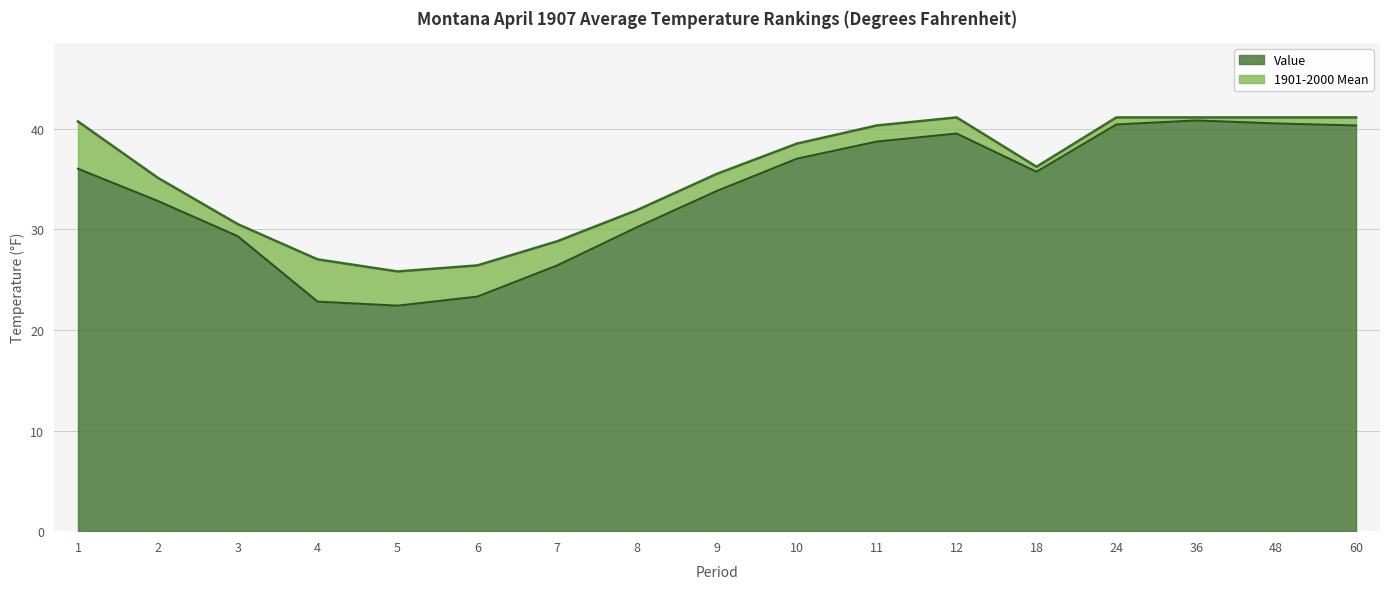

What are all the series names shown in the legend?

Value, 1901-2000 Mean